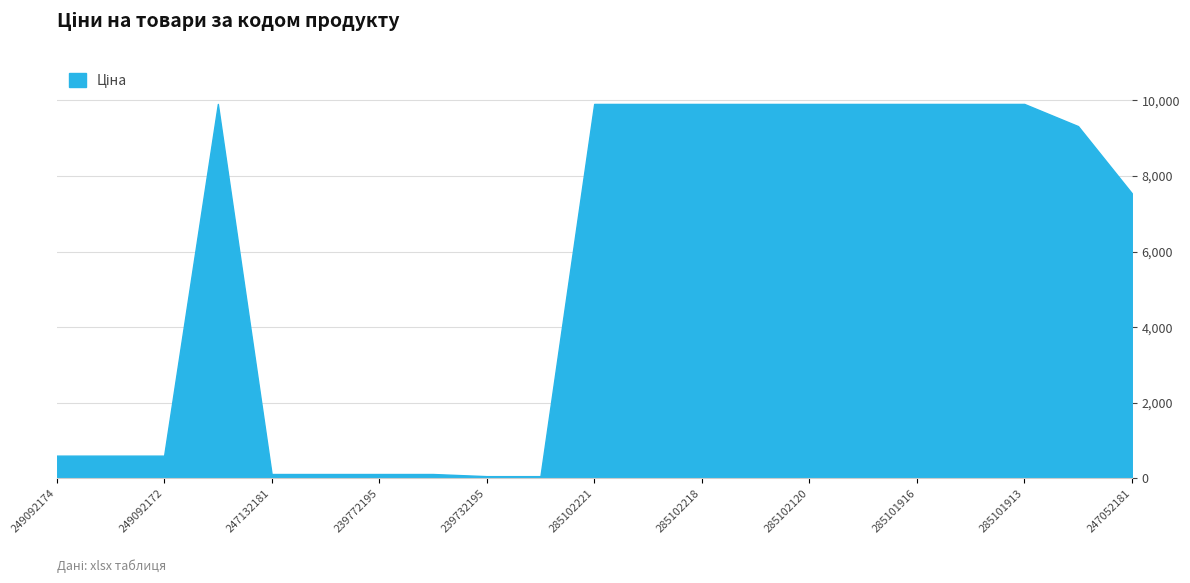

What is the greatest value displayed?

9908.5